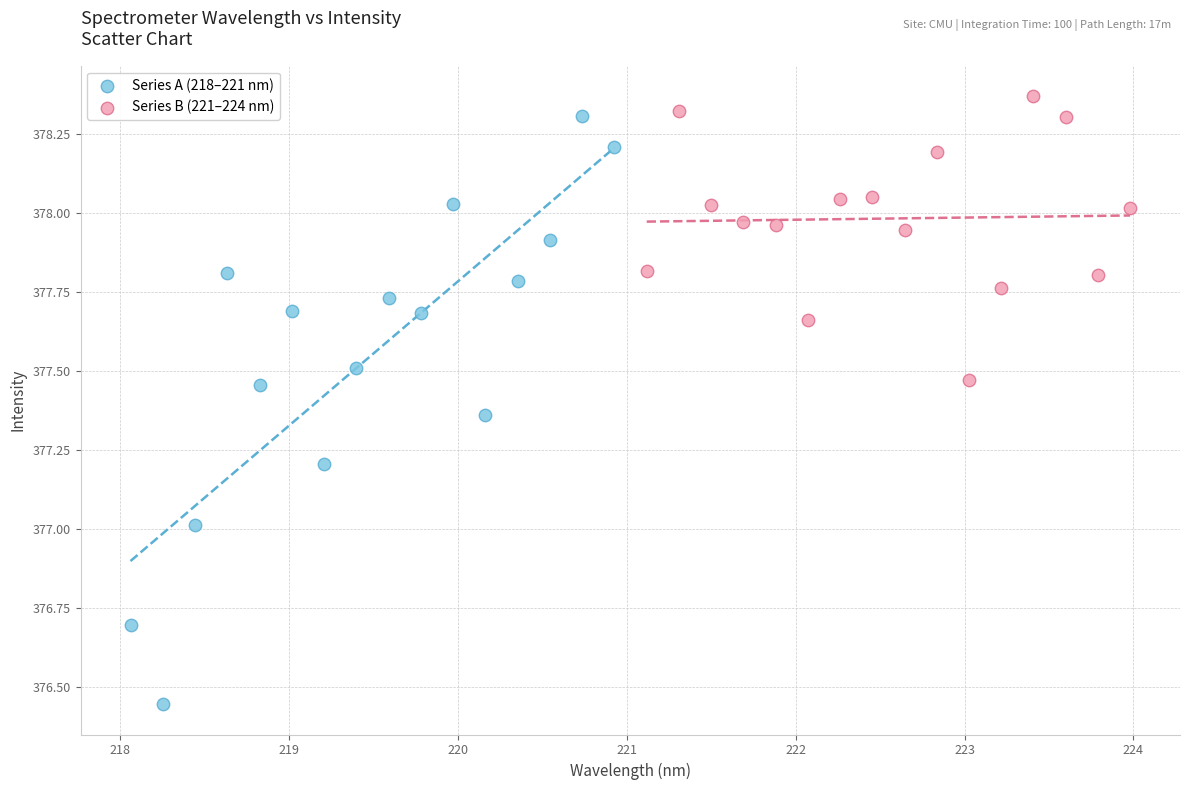

Which series has the largest Y range (max minus min)?

Series A (218–221 nm)